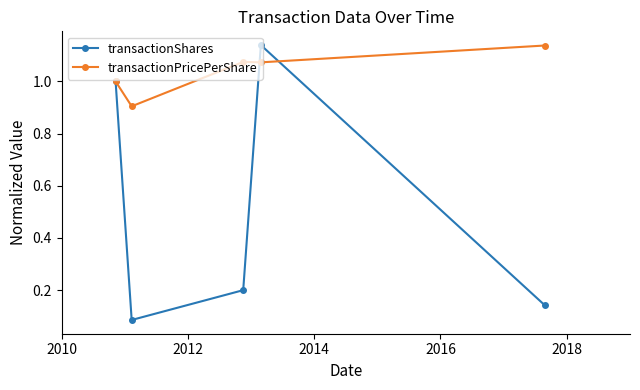

Which series has the widest spread of values?

transactionShares